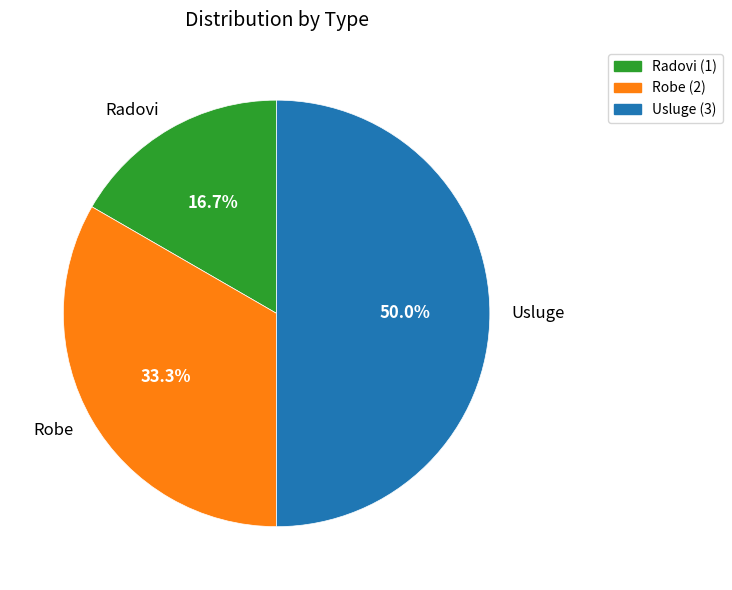

What is the ratio of the value at Radovi to the value at Robe?

0.5